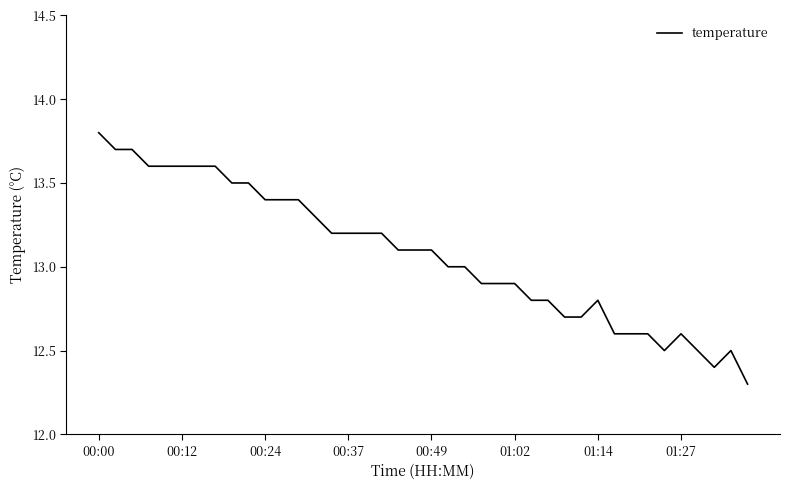

Reading left to right, extract all data points from this chart.

13.8	13.7	13.7	13.6	13.6	13.6	13.6	13.6	13.5	13.5	13.4	13.4	13.4	13.3	13.2	13.2	13.2	13.2	13.1	13.1	13.1	13.0	13.0	12.9	12.9	12.9	12.8	12.8	12.7	12.7	12.8	12.6	12.6	12.6	12.5	12.6	12.5	12.4	12.5	12.3